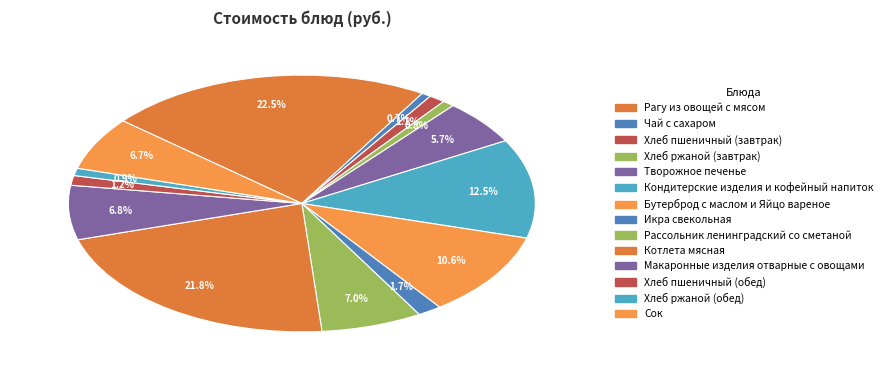

To the nearest percent, what is the difference between the Сок and Икра свекольная slice percentages?

5%